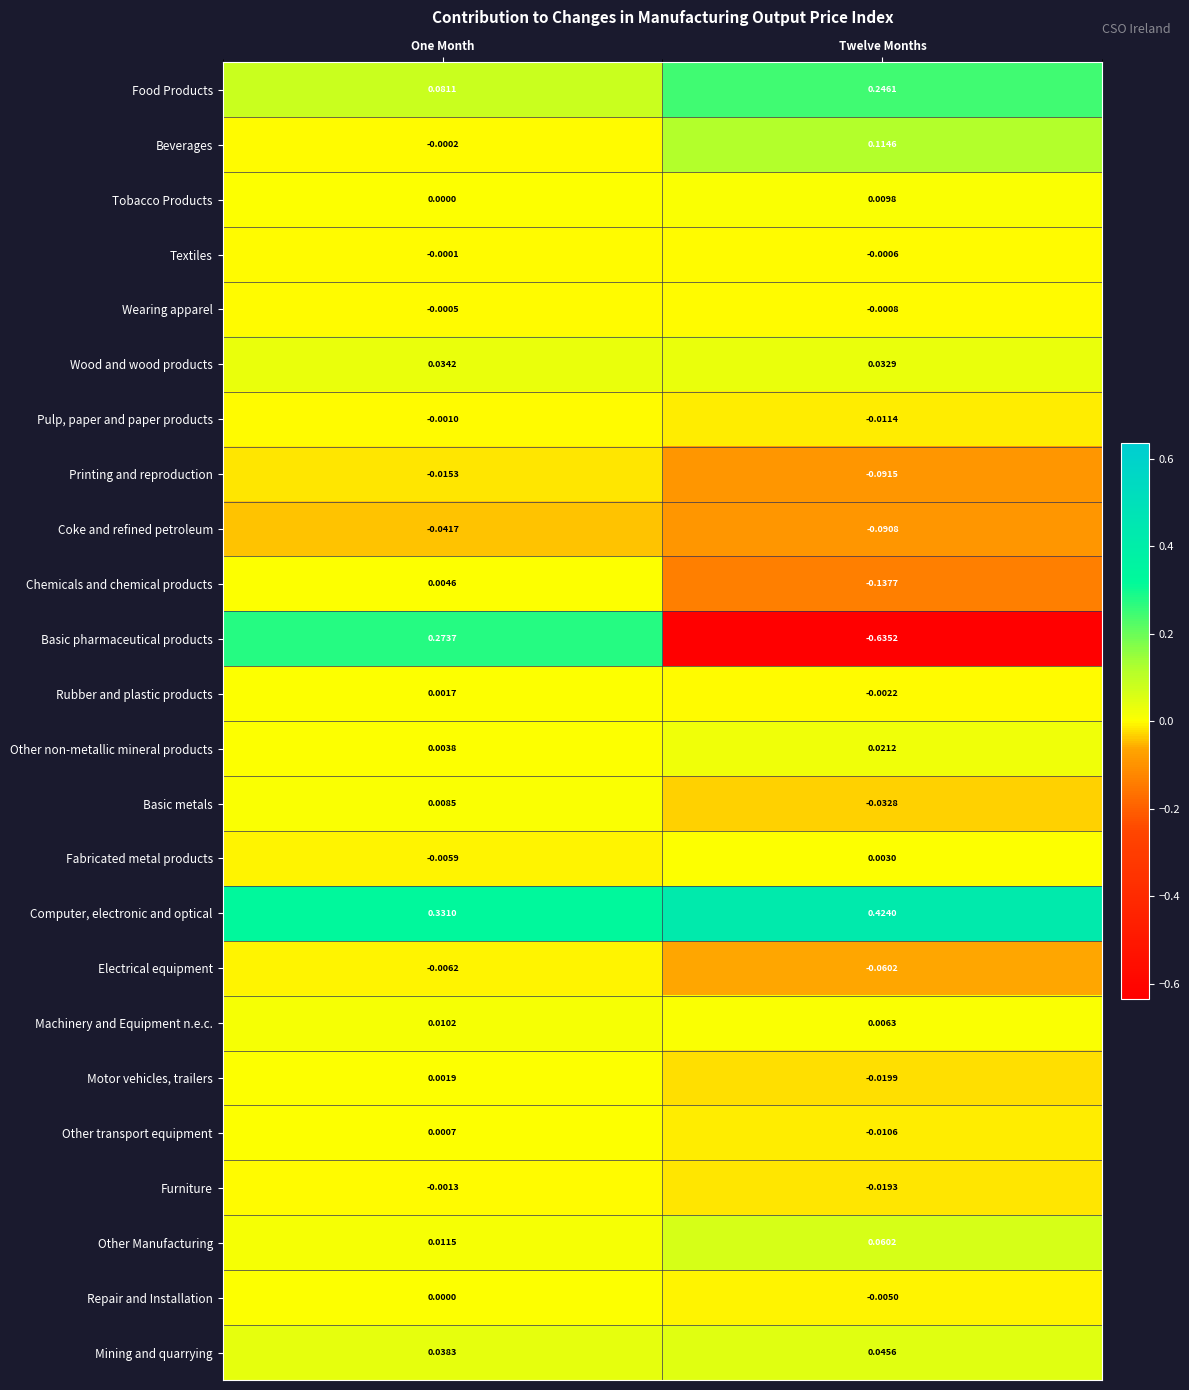

Which series changed the most between One Month and Twelve Months?

Basic pharmaceutical products